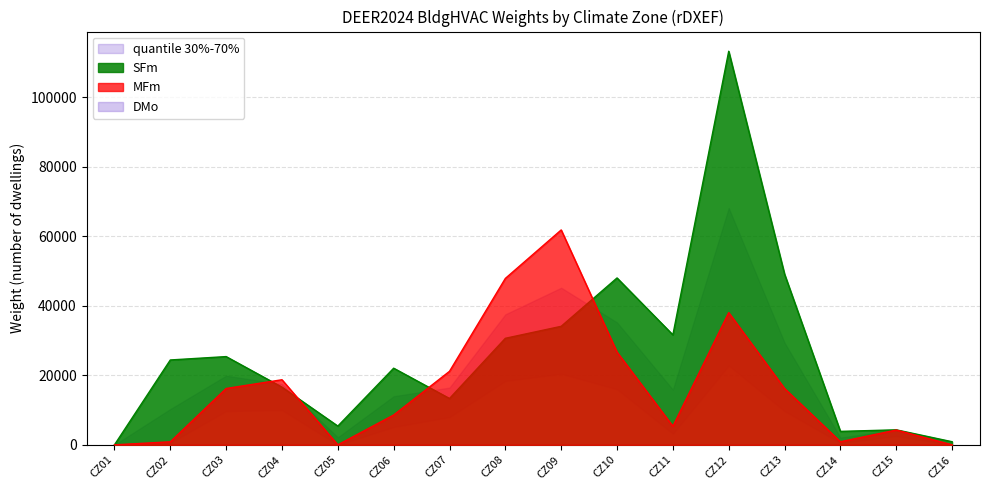

How many lines are shown in the chart?

2